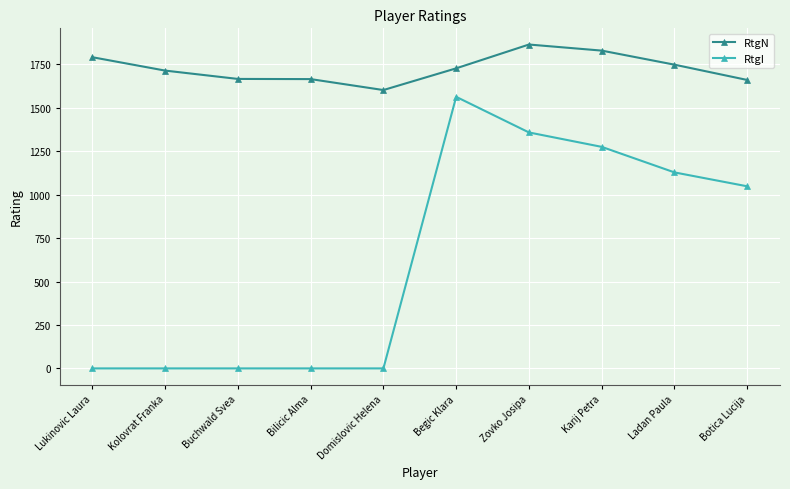

What is the total value across all series at Kolovrat Franka?

1714